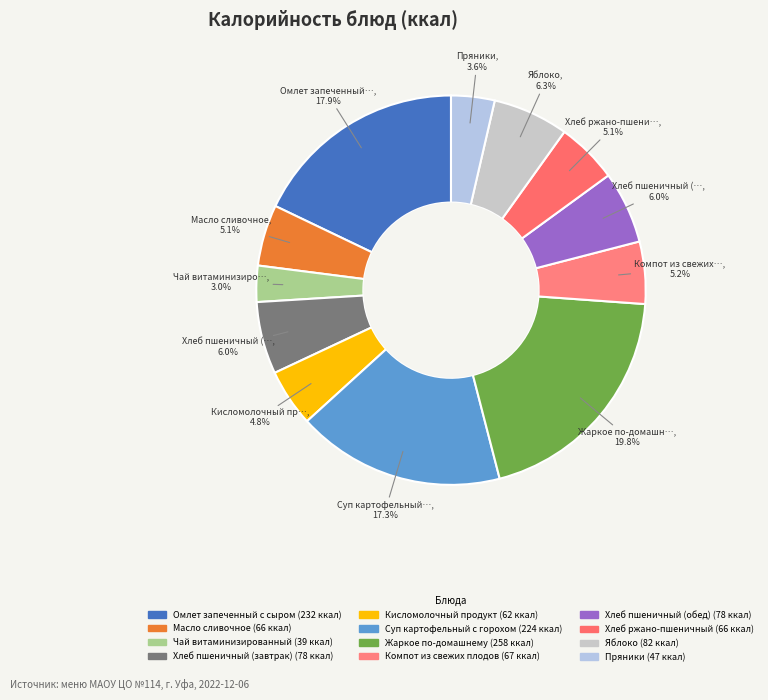

Which slice is the smallest?

Чай витаминизированный